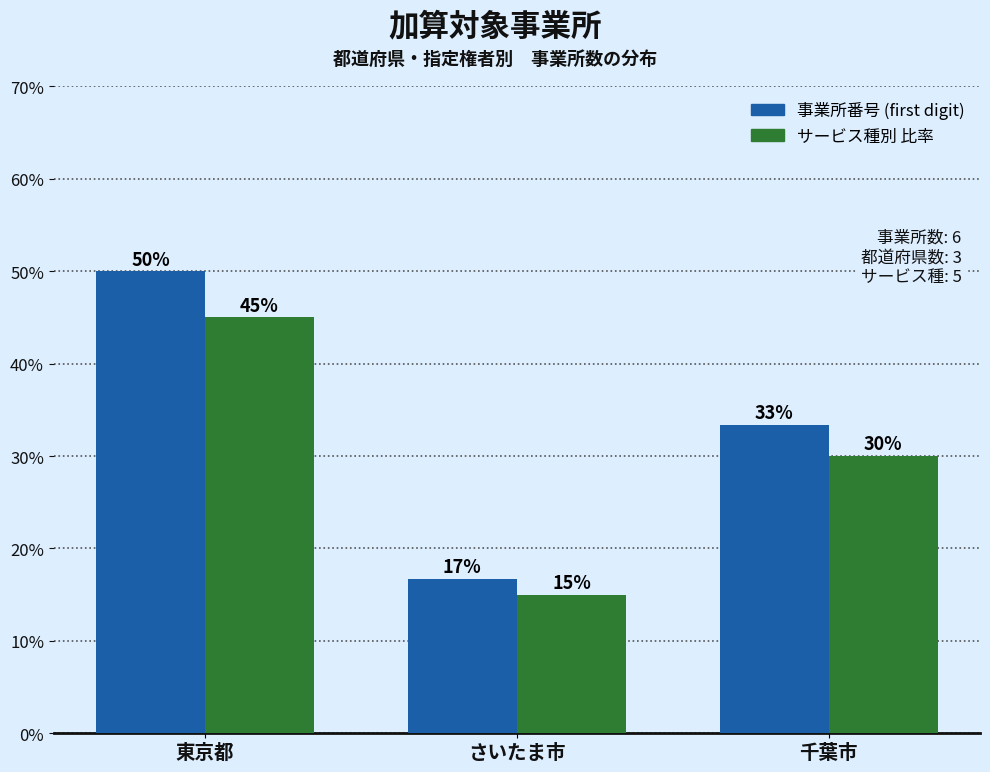

Which series has the largest range (max minus min)?

事業所番号 (first digit)